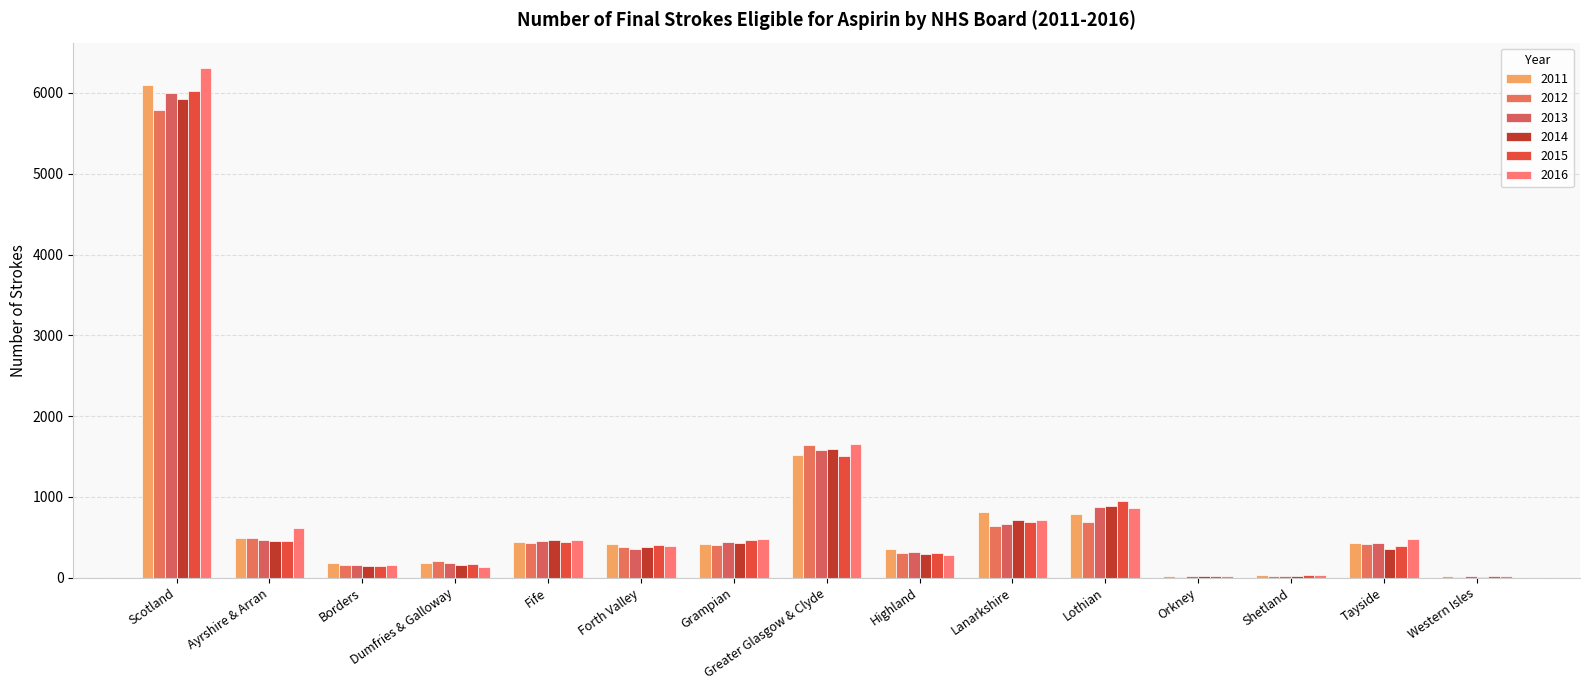

What is the difference between the 2013 values at Shetland and Lanarkshire?

646